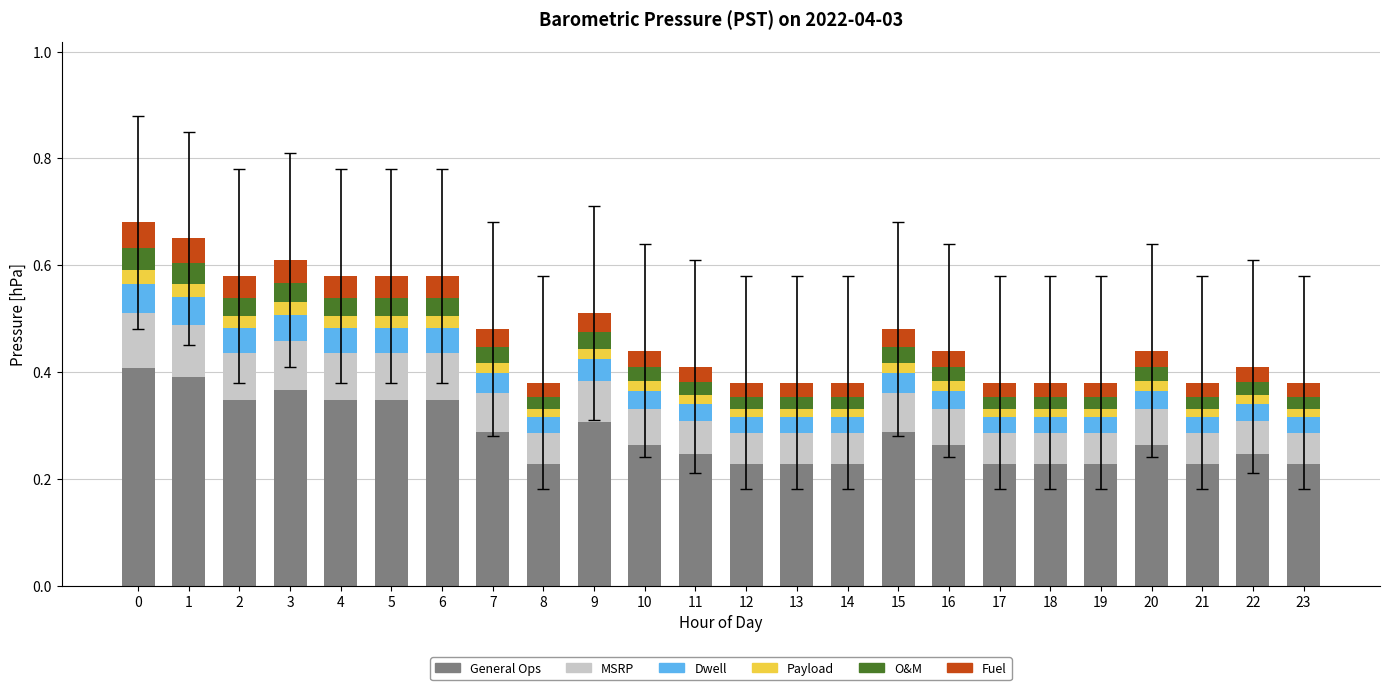

What is the total value across all series at 3?

0.6